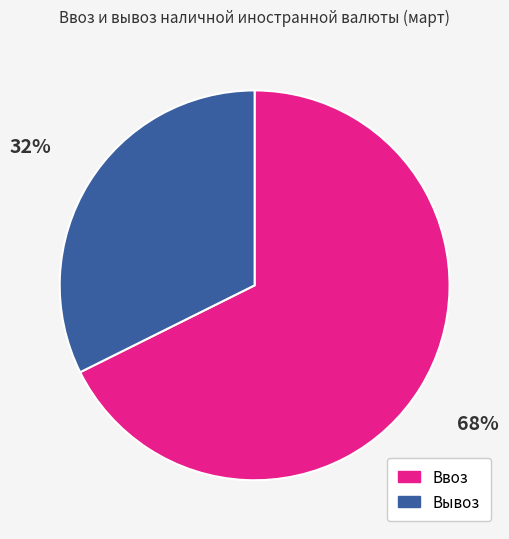

To the nearest percent, what is the combined percentage of Ввоз and Вывоз?

100%